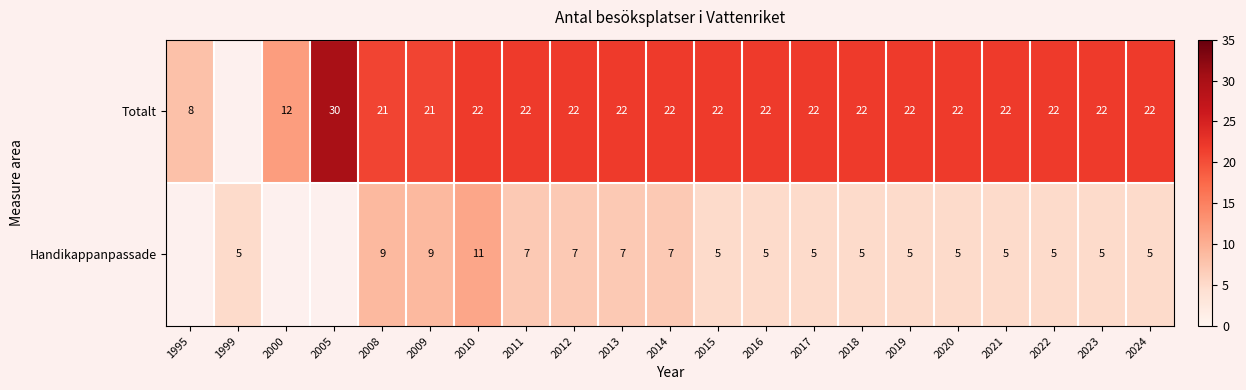

What is the difference between the Totalt values at 1995 and 2023?

14